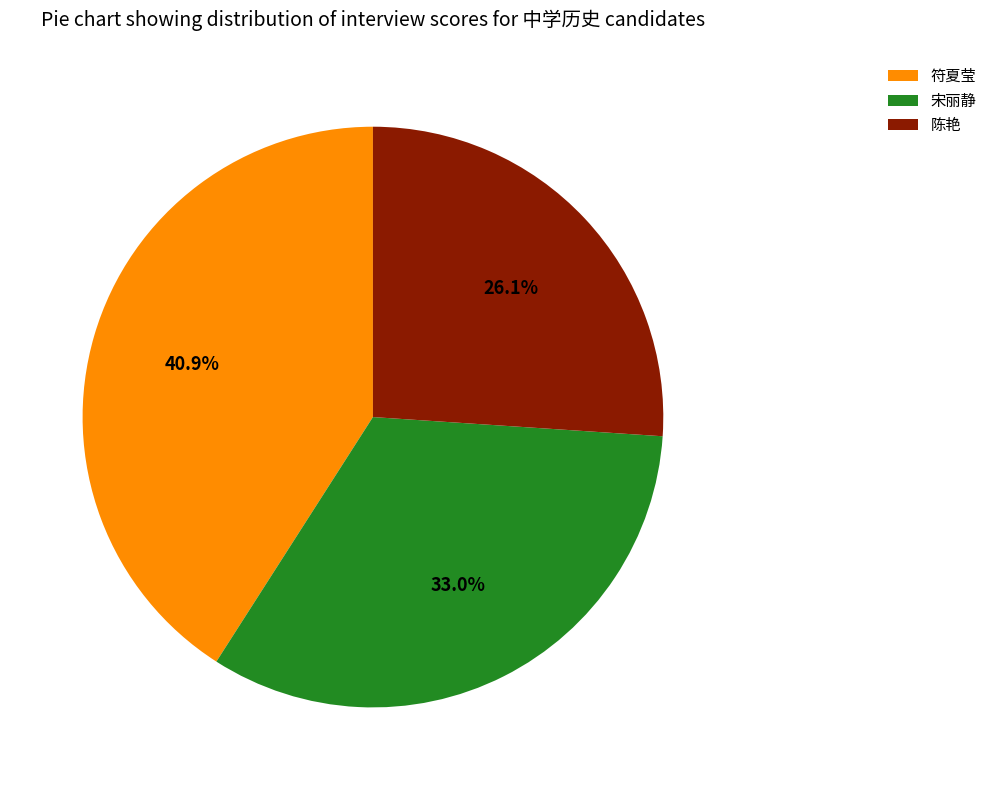

How many segments does this pie chart have?

3